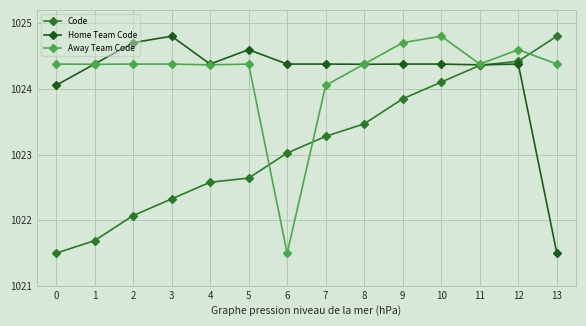

What is the difference between the maximum and minimum values in the Away Team Code series?

3.3